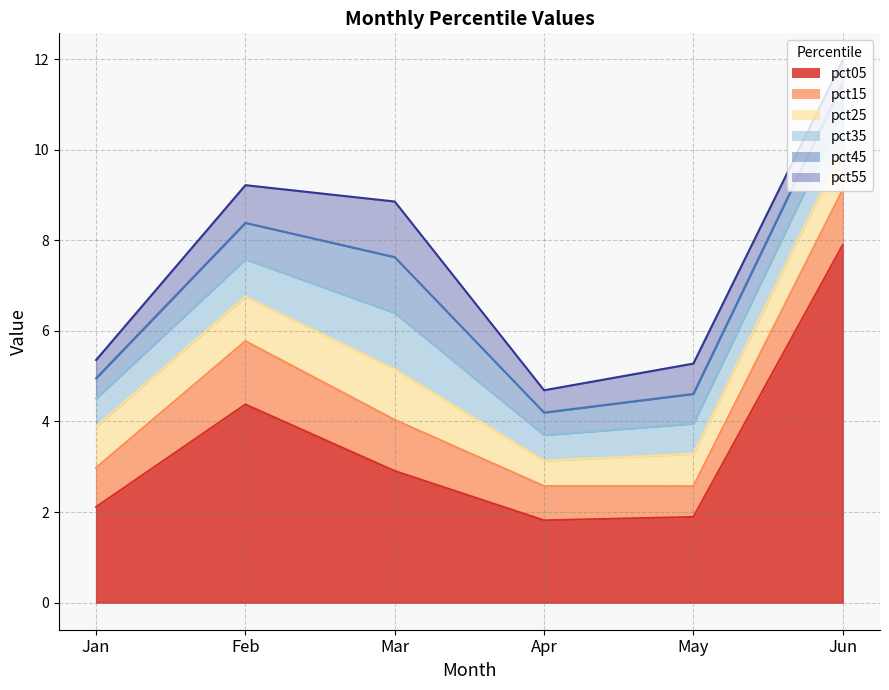

At which category does the chart reach its minimum across all series?

Jan